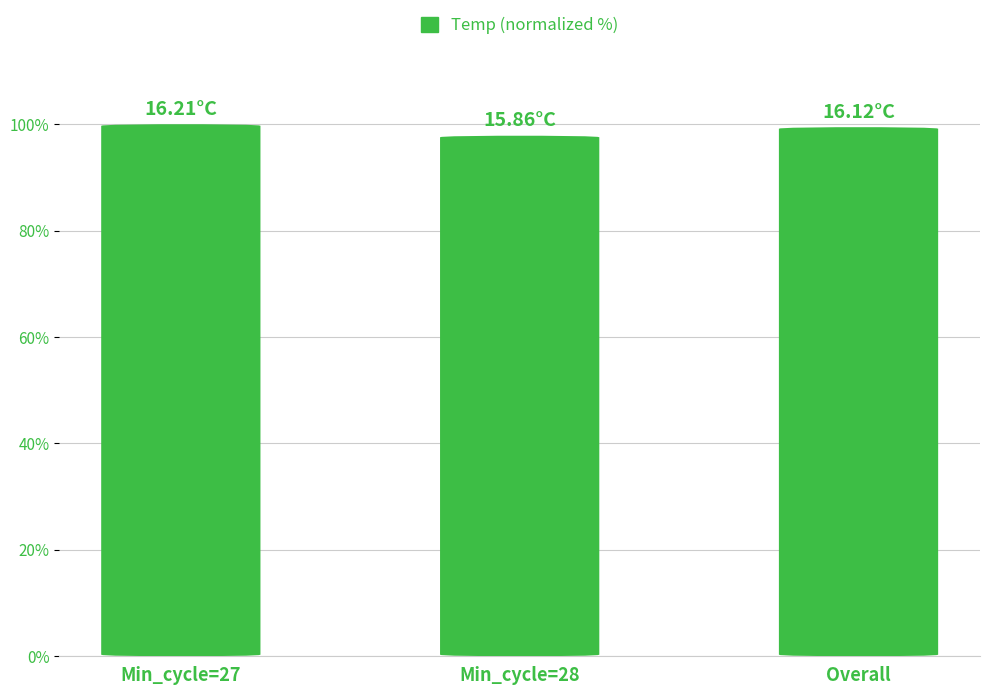

How many series are shown in this chart?

1